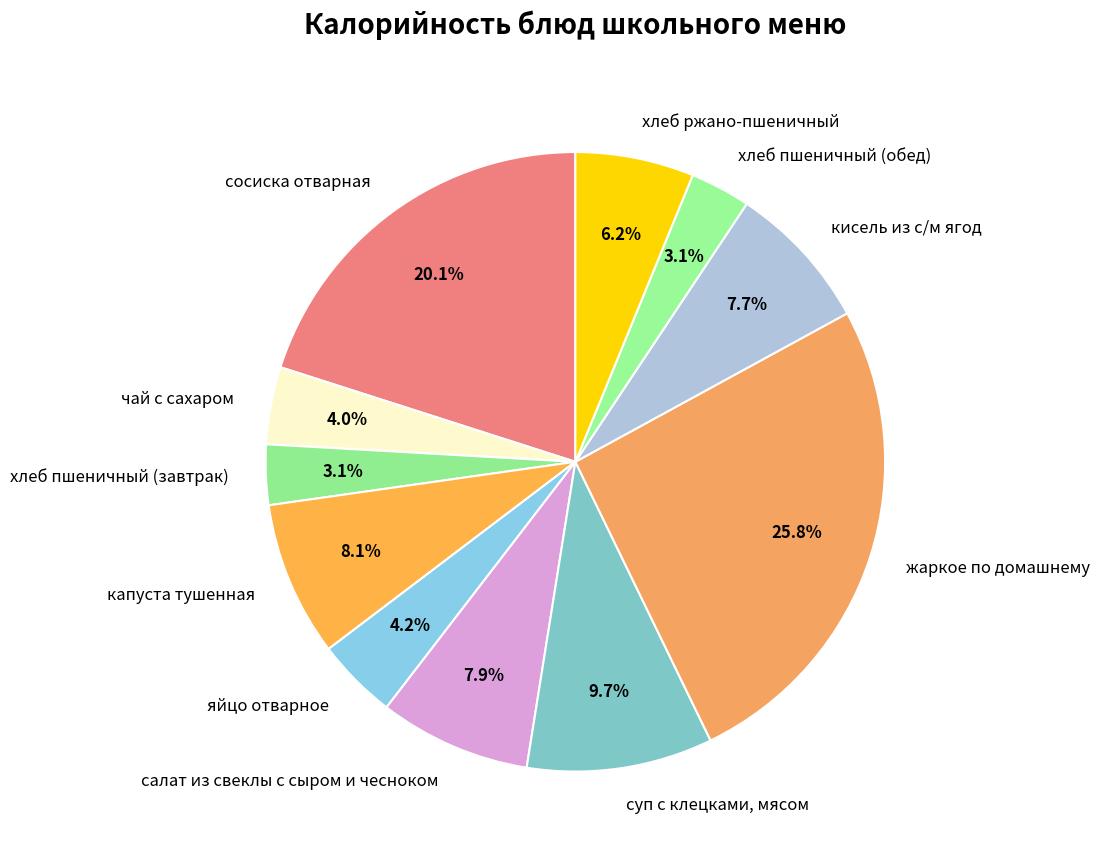

Approximately how many times larger is the value at хлеб пшеничный (обед) compared to чай с сахаром?

0.8